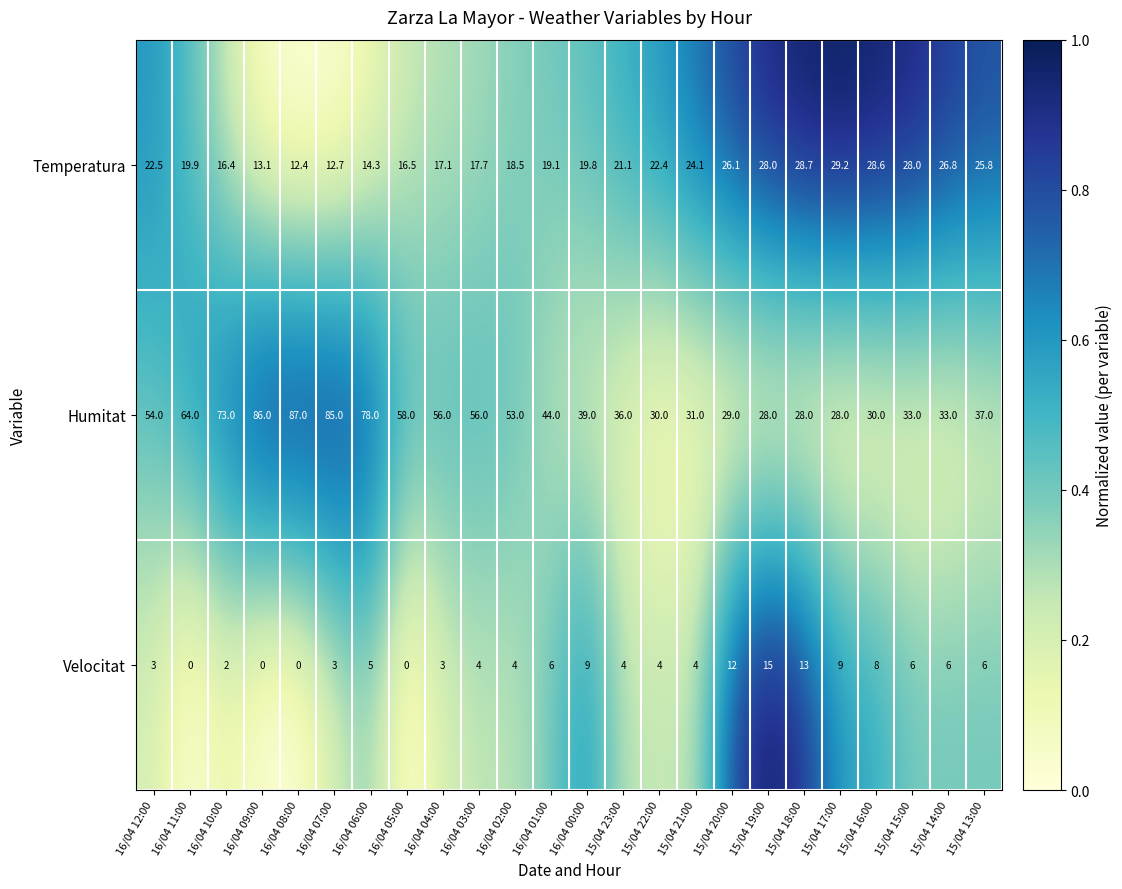

How many series are shown in this chart?

3